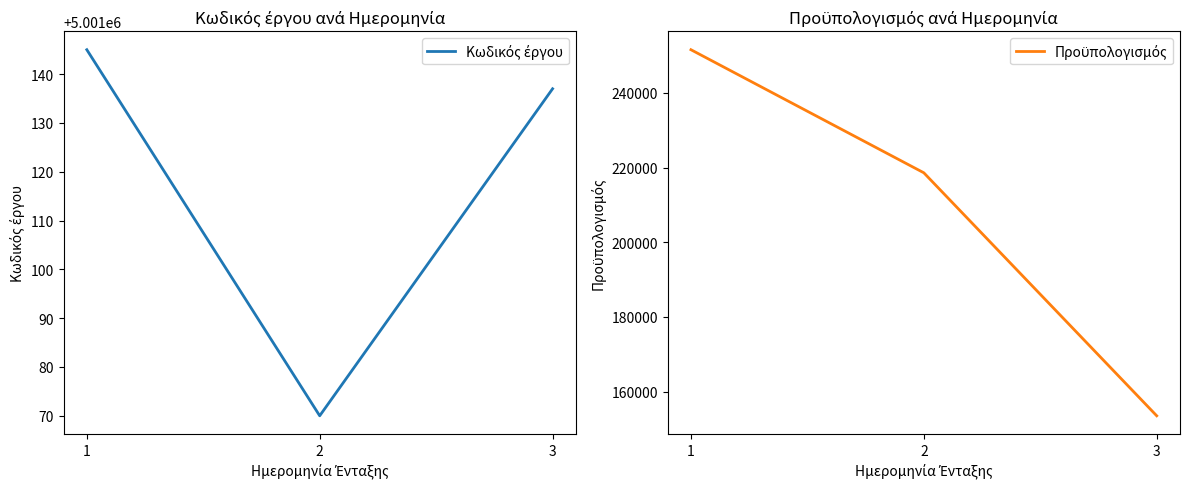

The value of Κωδικός έργου at 2 is 5001070.0. True or false?

True